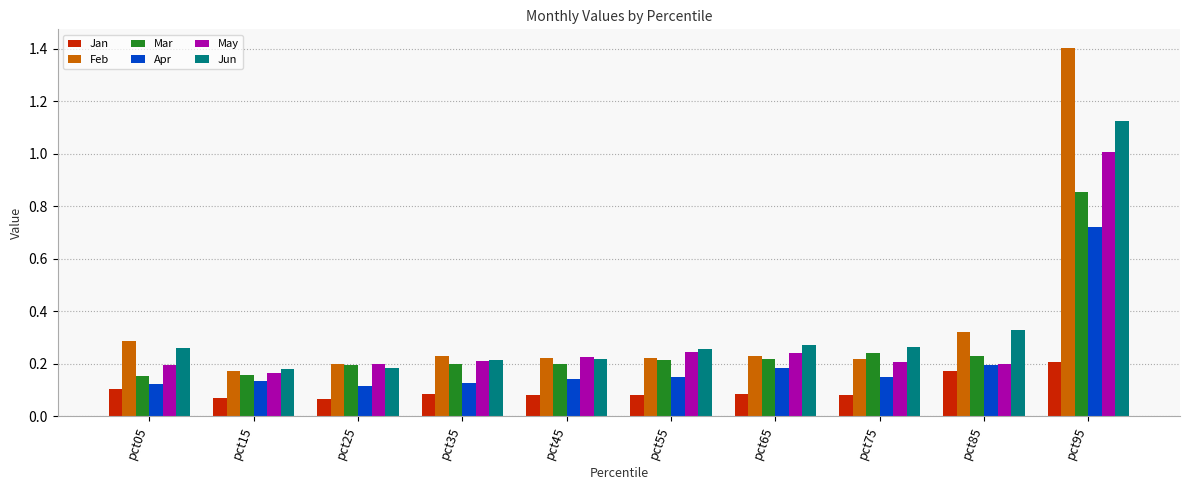

Rank the series by their maximum value, from highest to lowest.

Feb, Jun, May, Mar, Apr, Jan